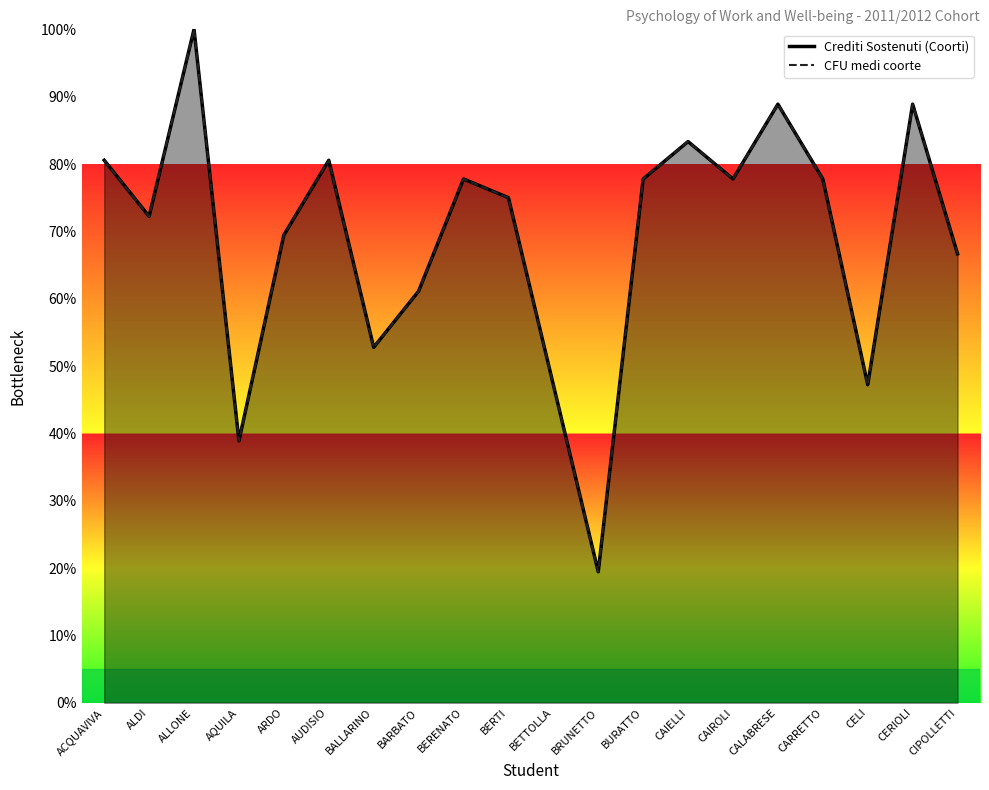

How many distinct data groups are displayed?

2